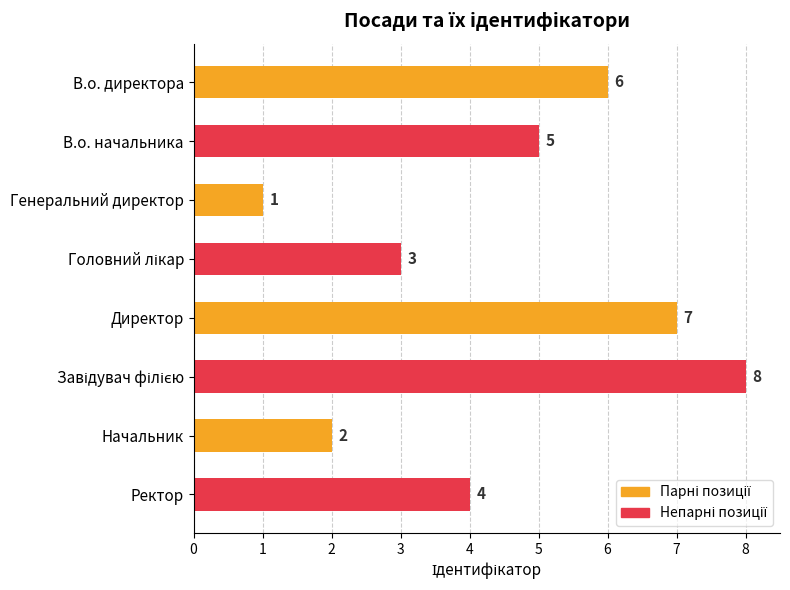

Which category has the lowest value across all series?

Генеральний директор